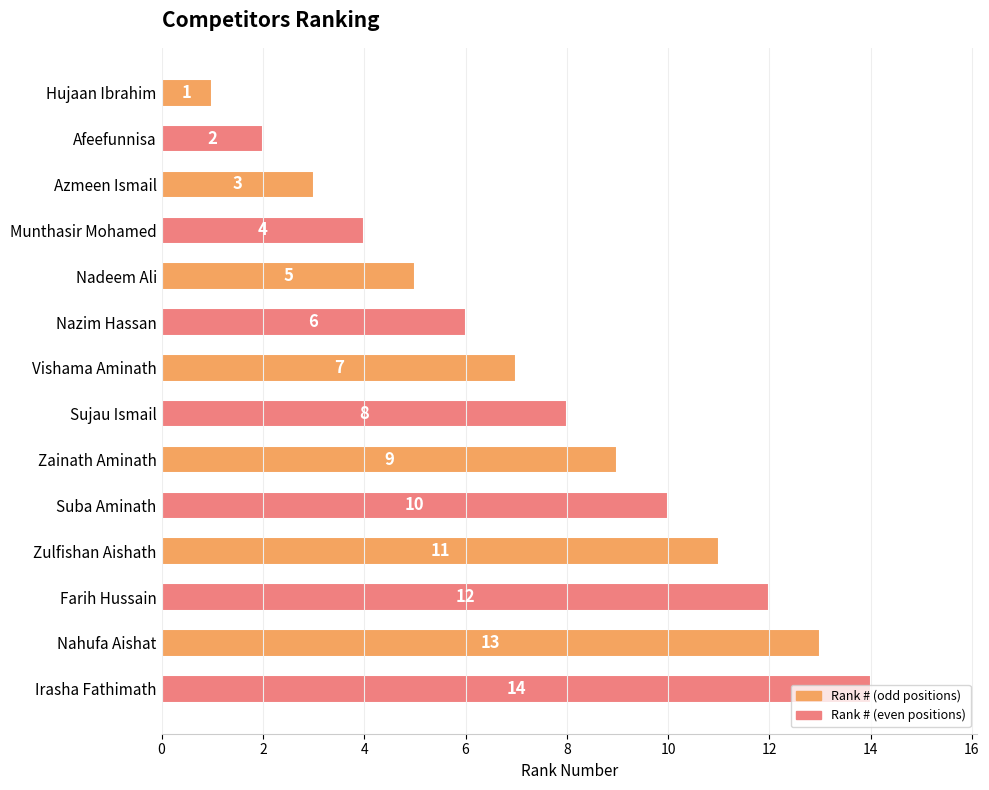

Count the number of data series in this chart.

1